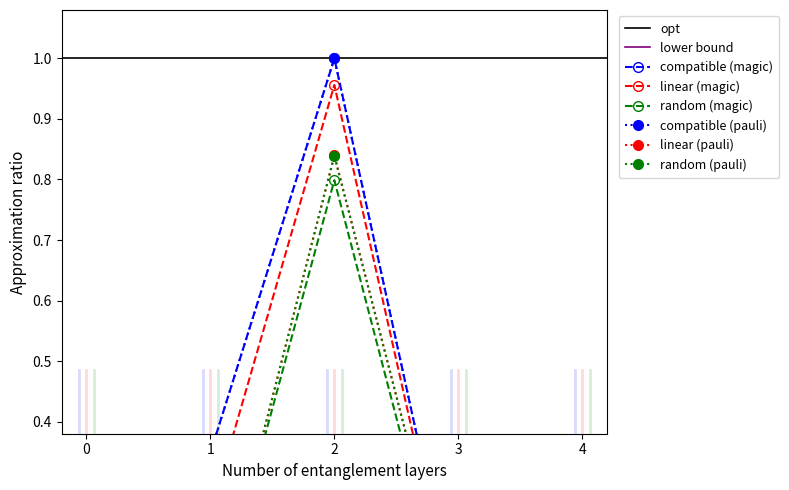

What is the difference between the maximum and minimum values in the random (magic) series?

0.8